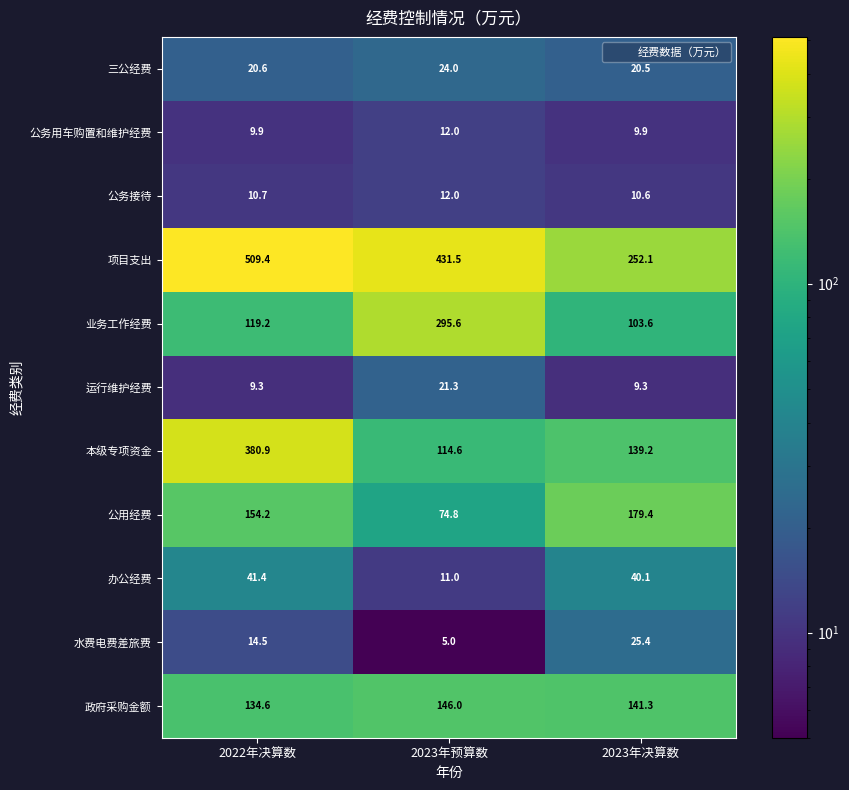

What is the sum of all 公用经费 values?

408.4